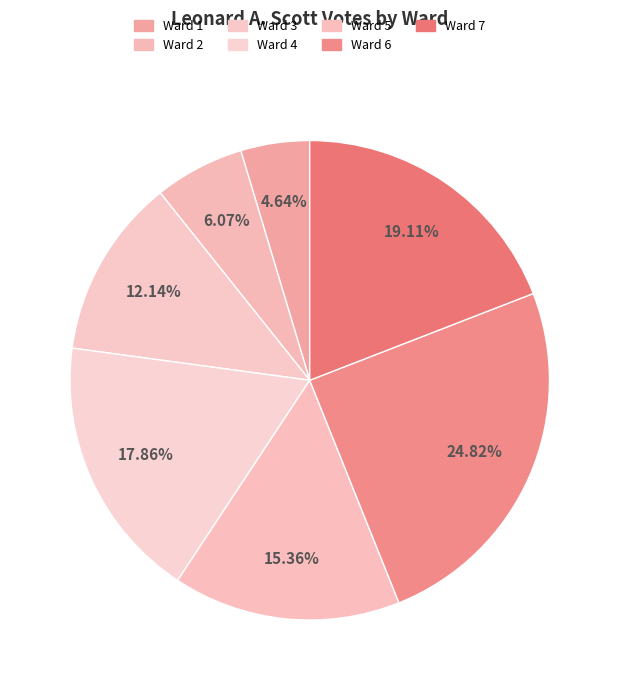

How many segments does this pie chart have?

7